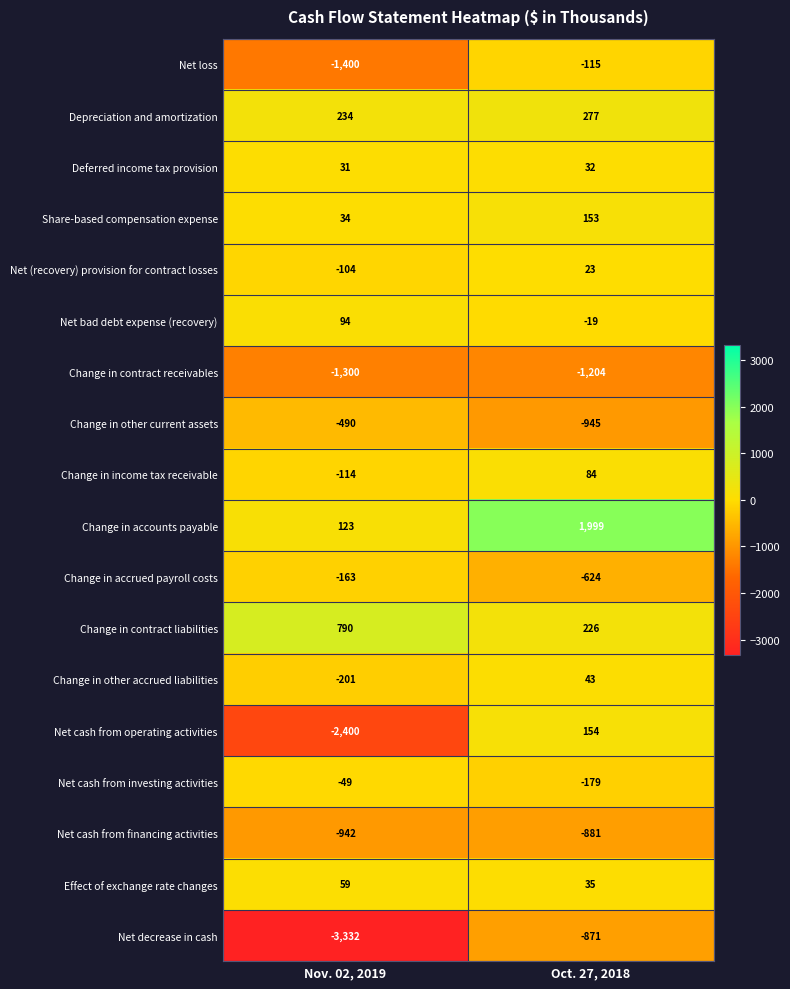

At which label is Change in other current assets closest to -717?

Nov. 02, 2019